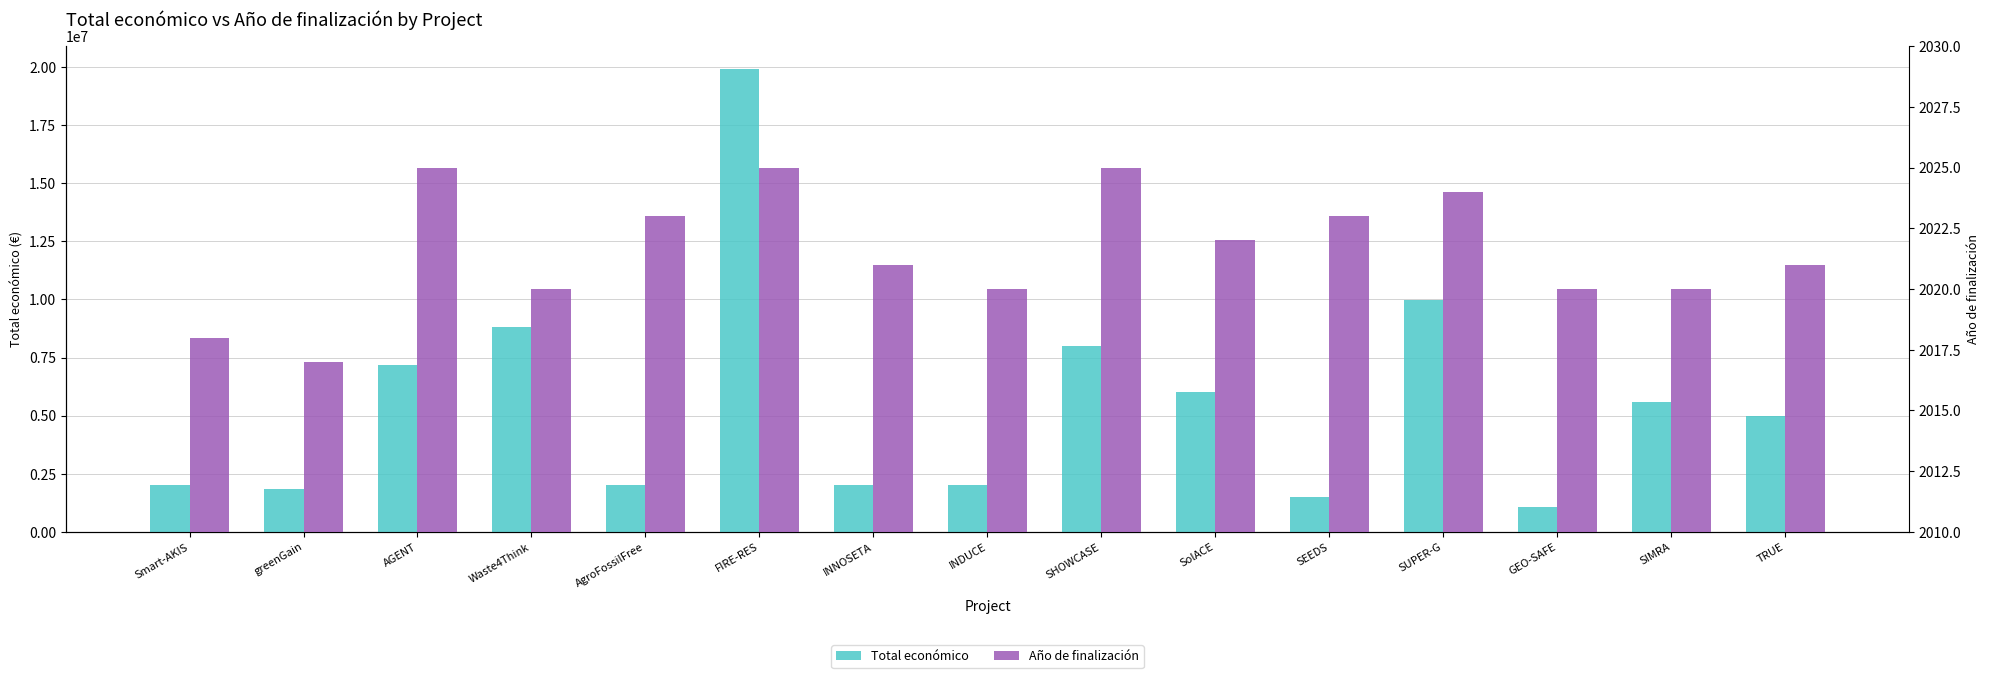

Where is Total económico nearest to the value 10488163?

SUPER-G